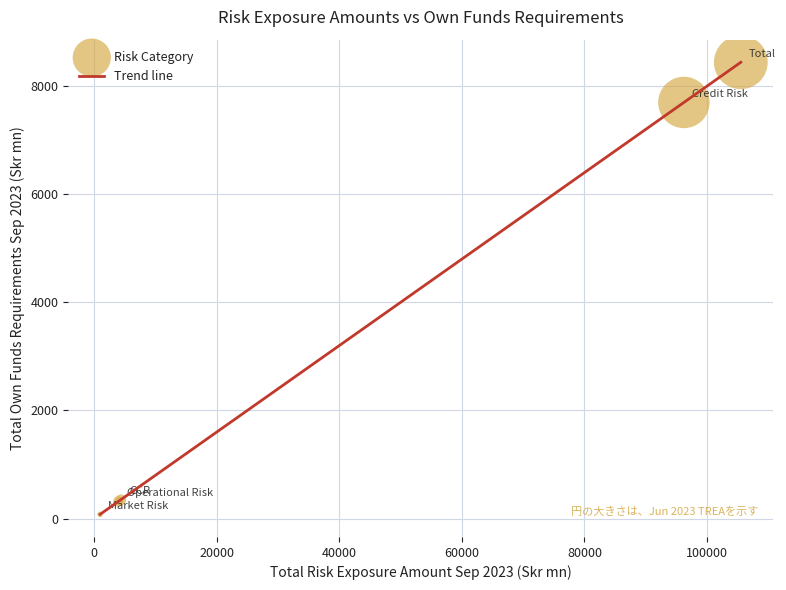

What is the average value?

3376.1